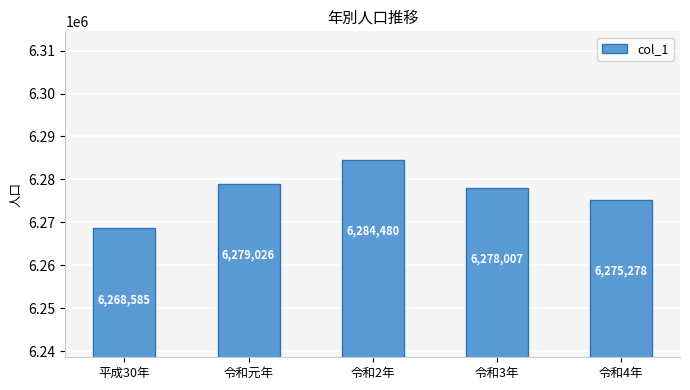

Count the number of categories in the chart.

5